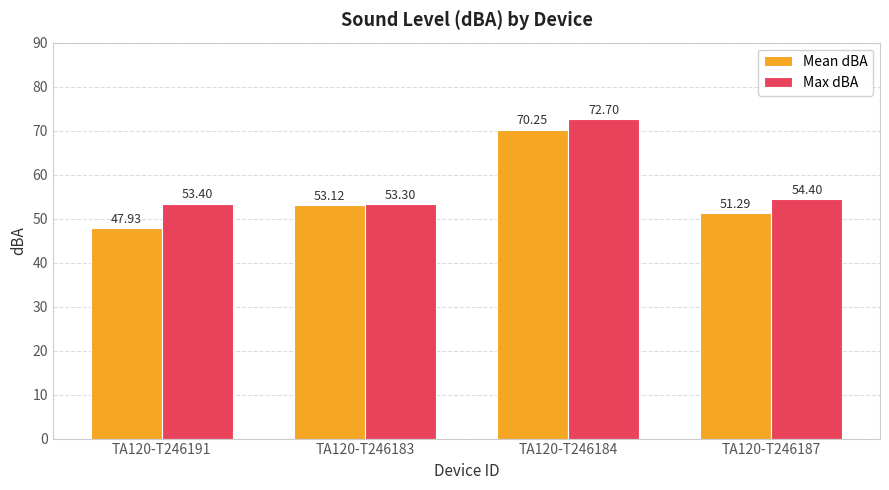

Which label corresponds to the largest value in the chart?

TA120-T246184